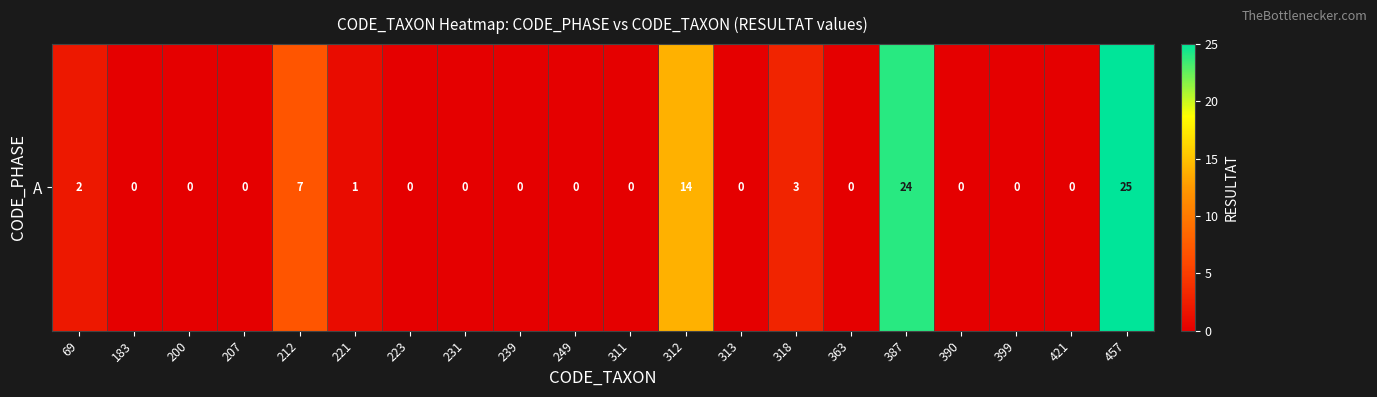

List the labels in order of value, largest first.

457, 387, 312, 212, 318, 69, 221, 183, 200, 207, 223, 231, 239, 249, 311, 313, 363, 390, 399, 421